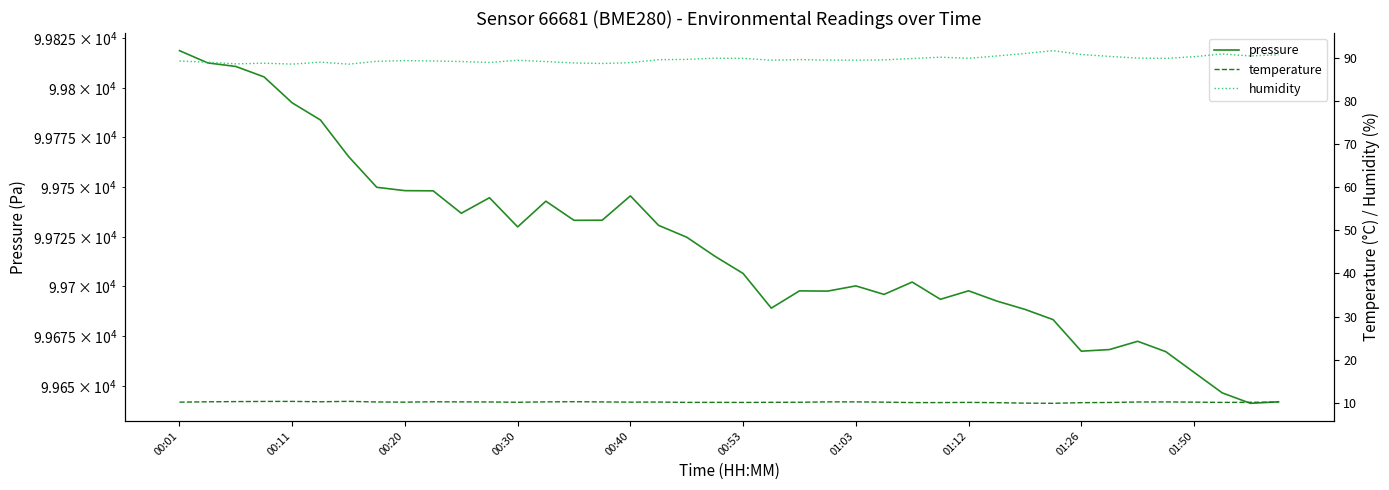

What is the difference between the second highest and second lowest values in the temperature series?

0.4